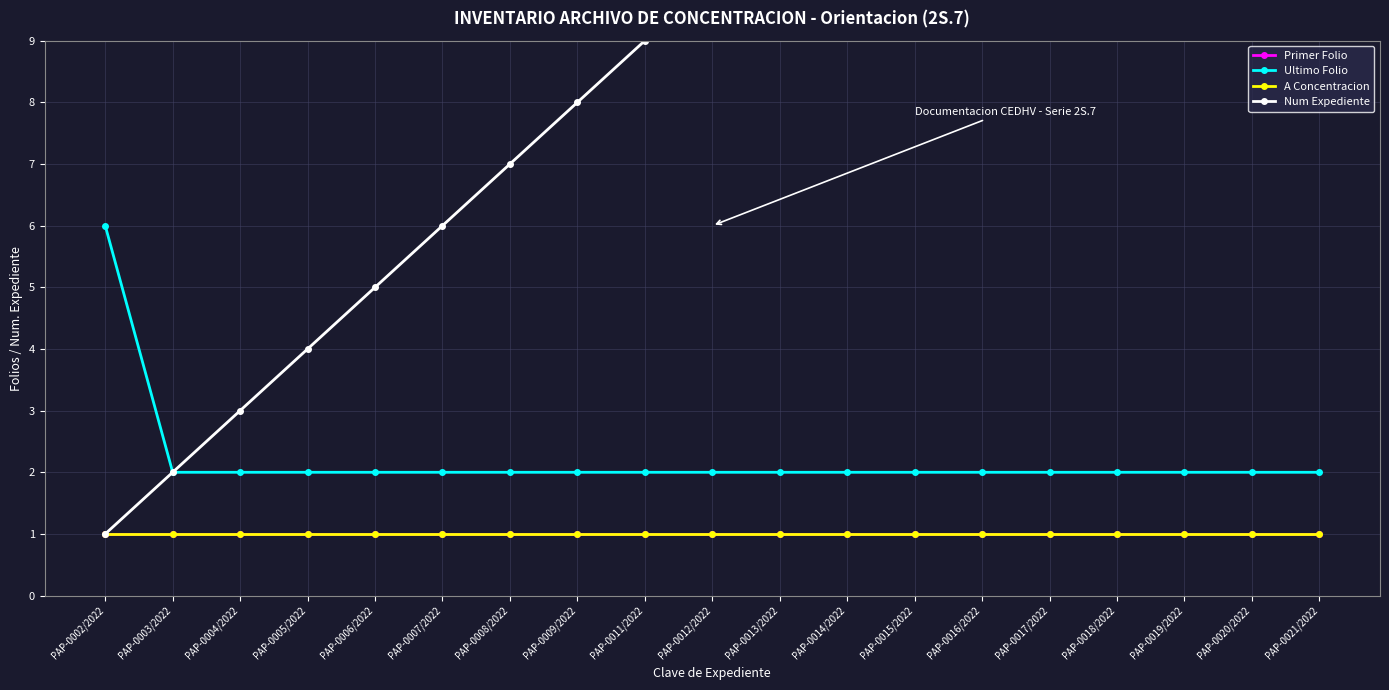

The Ultimo Folio series shows 1 at PAP-0003/2022. True or false?

False